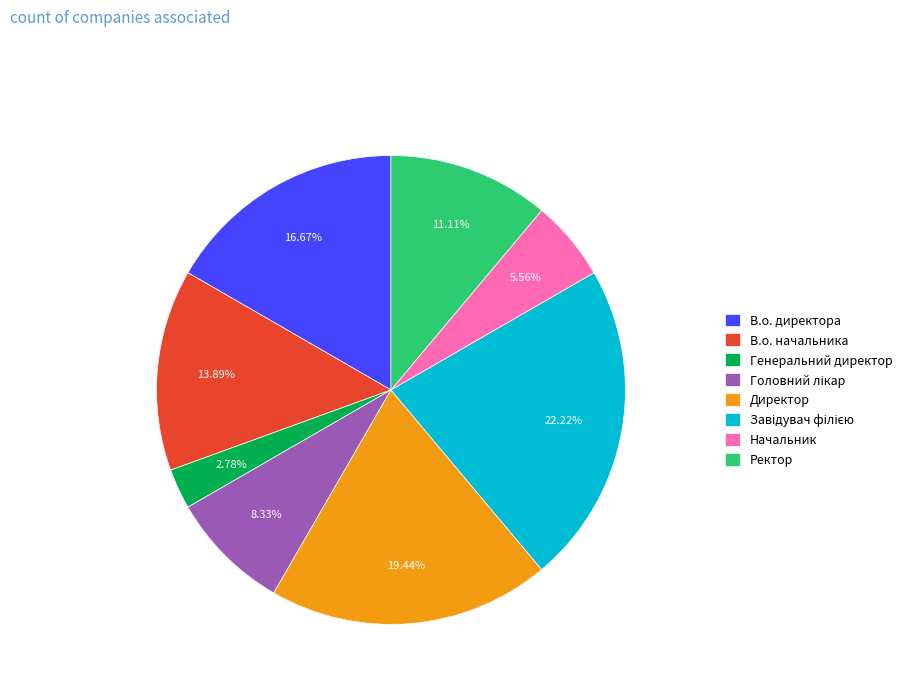

How many segments does this pie chart have?

8